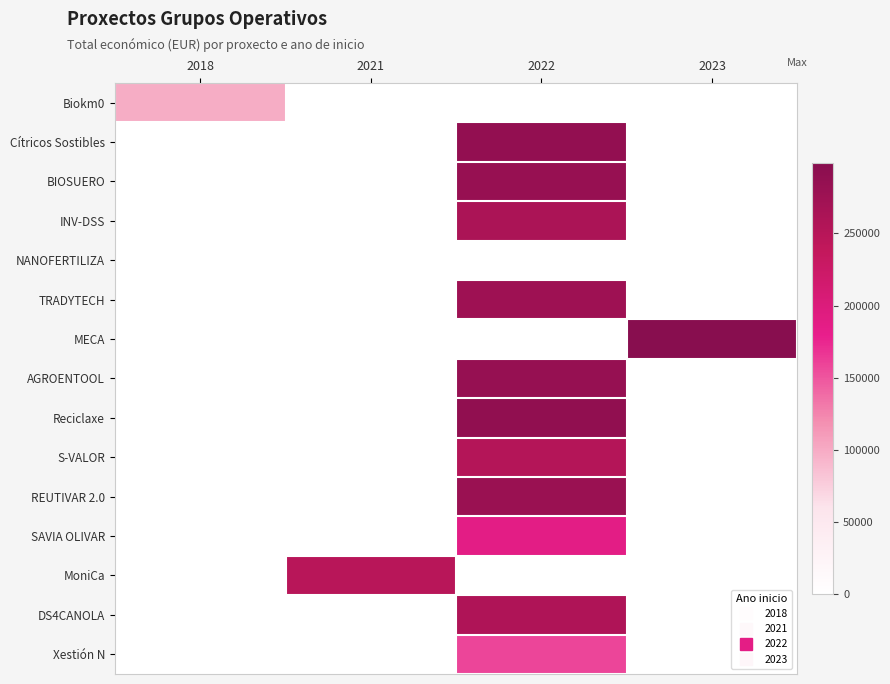

Which category has the lowest value across all series?

2021